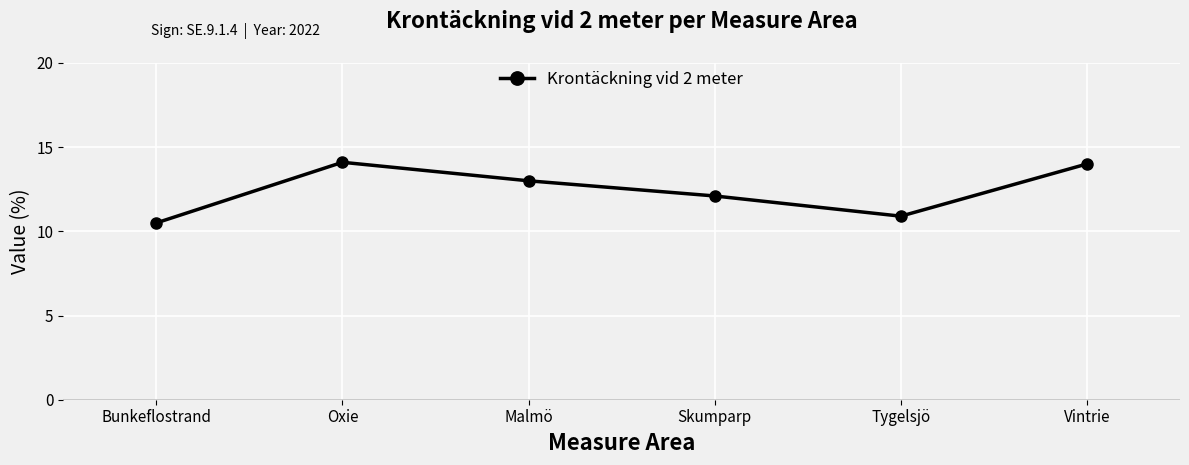

What is the minimum value shown in the chart?

10.5